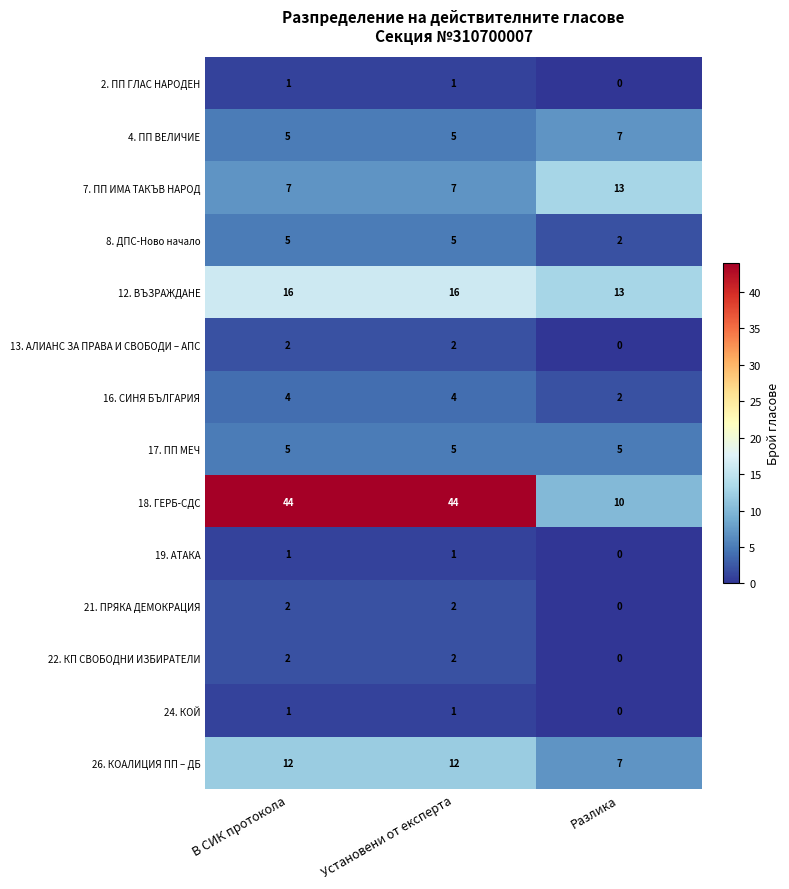

What is the sum of the 26. КОАЛИЦИЯ ПП – ДБ values at В СИК протокола and Разлика?

19